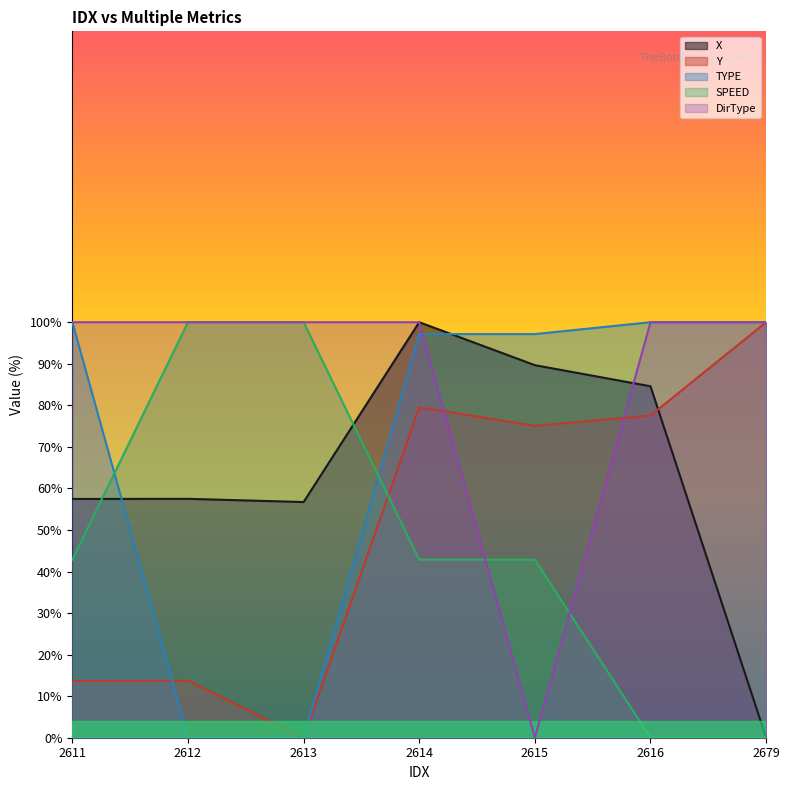

What is the maximum value for SPEED?

100.0